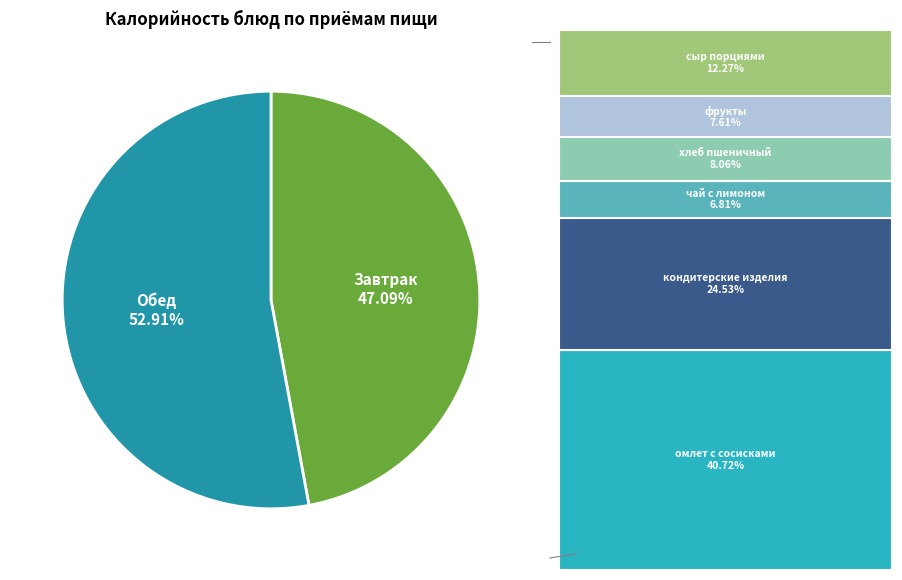

Combined, do Завтрак and Обед account for over 50%?

Yes